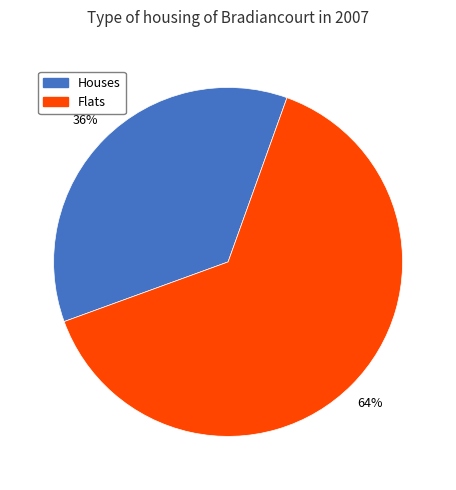

To the nearest percent, what is the average slice percentage?

50%